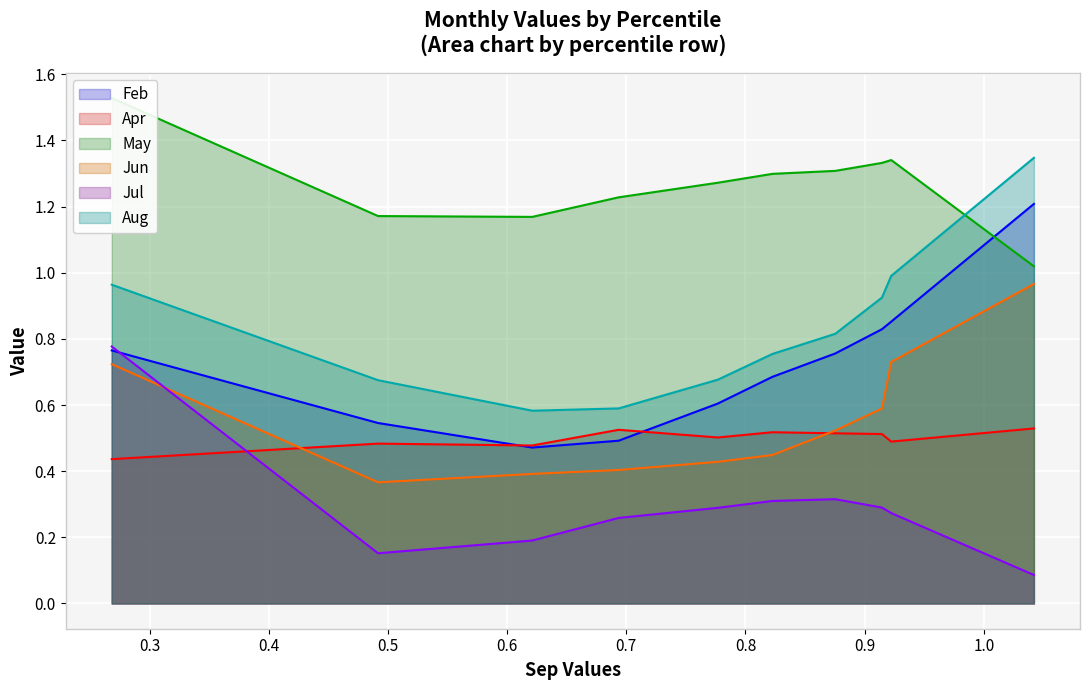

Count the number of data series in this chart.

6